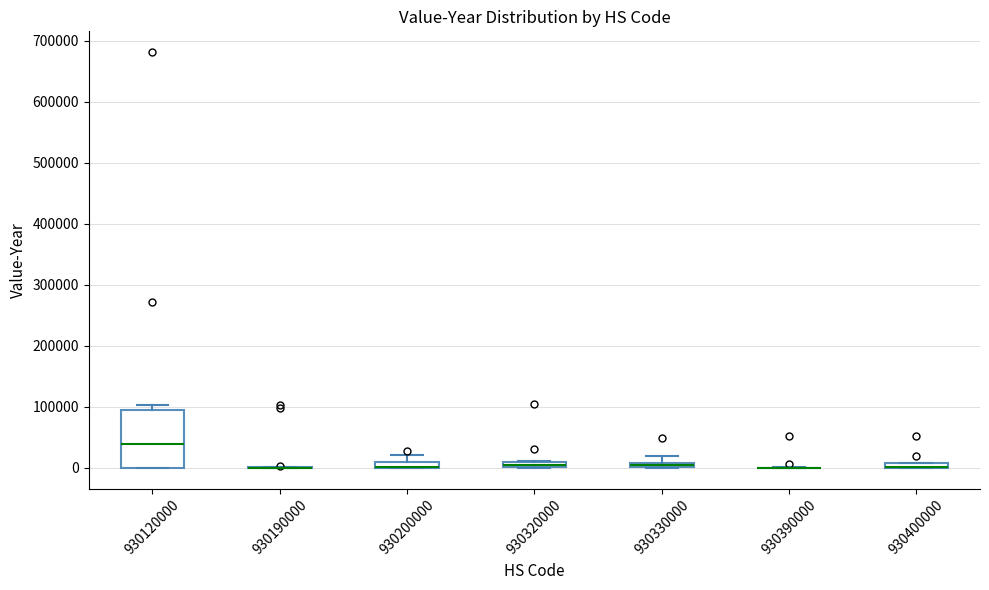

Where is the lower edge of the box at x = 930400000 on the y-axis? The values are not printed on the chart, so give them approximately, as read against the axis.

0